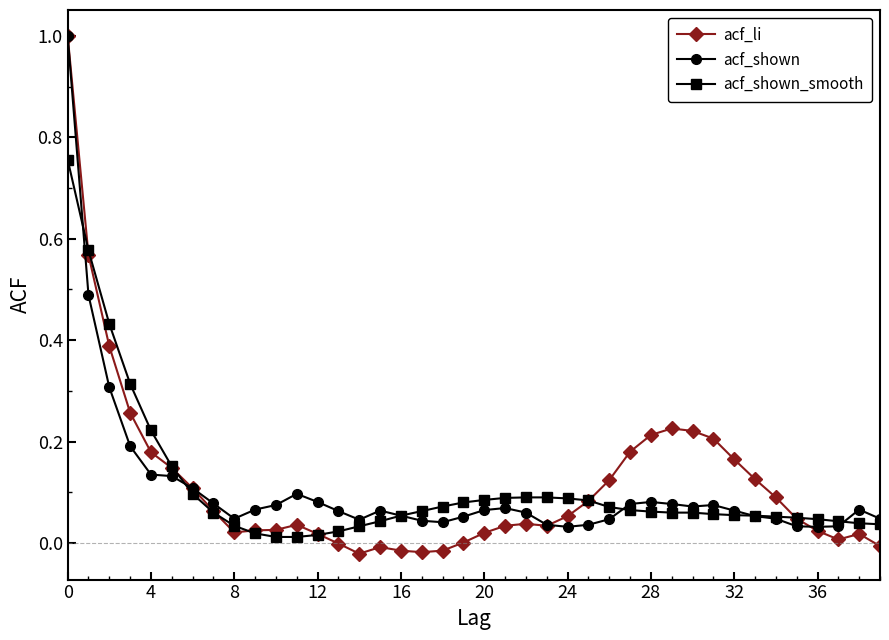

True or false: acf_shown has more than 0 points higher than both neighbors.

True